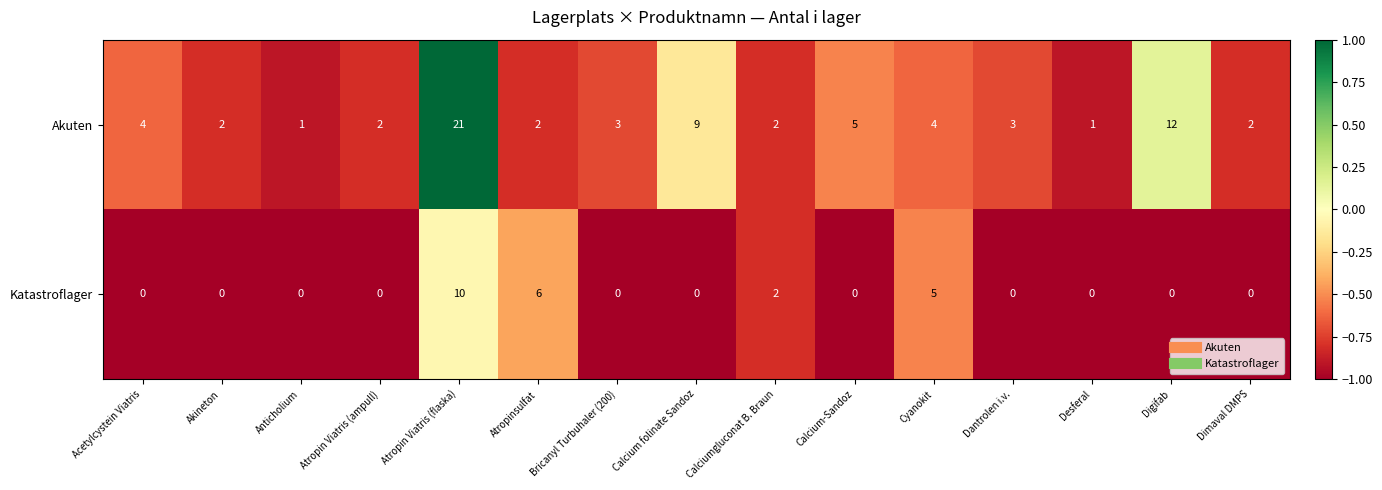

What is the highest value of the Akuten series?

21